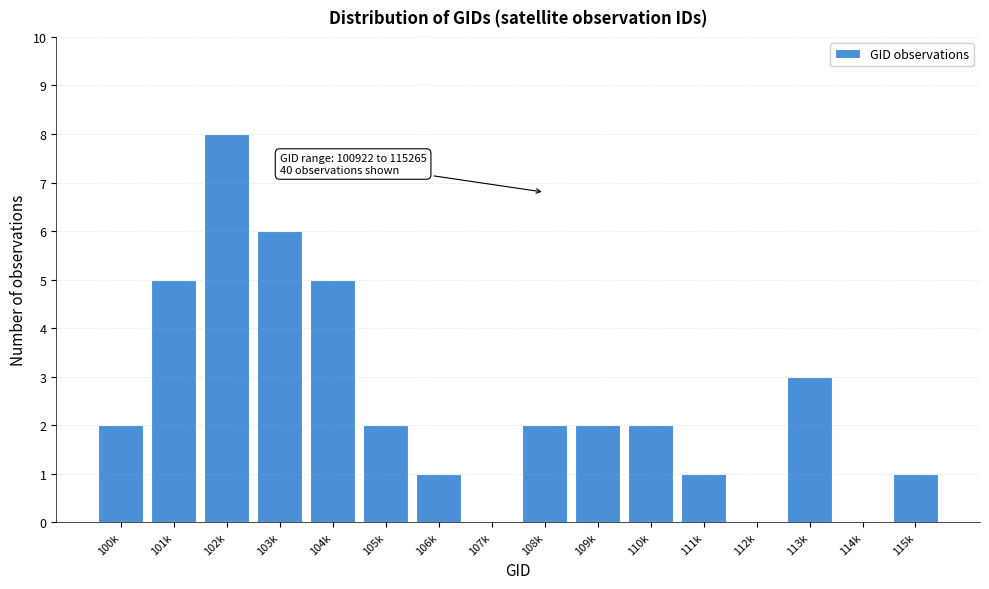

Reading left to right, transcribe all the data shown in this chart.

100k=2	101k=5	102k=8	103k=6	104k=5	105k=2	106k=1	107k=0	108k=2	109k=2	110k=2	111k=1	112k=0	113k=3	114k=0	115k=1